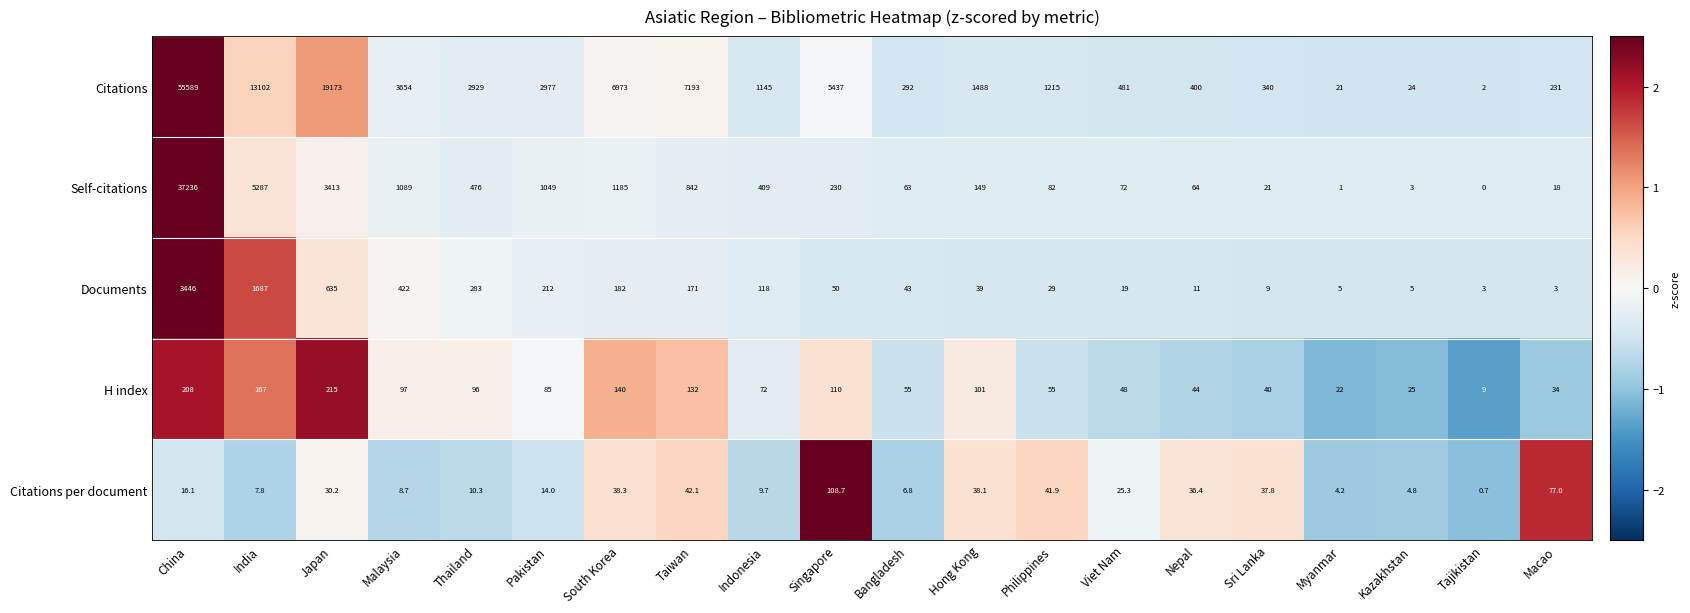

Is the value of Self-citations at Taiwan greater than the value of H index at Bangladesh?

Yes